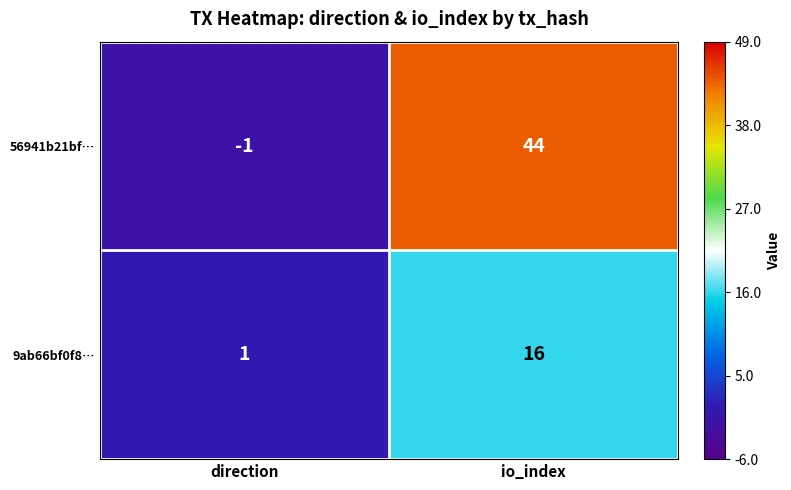

Reading right to left, what are all the values shown in this chart?

56941b21bf…: io_index=44	direction=-1
9ab66bf0f8…: io_index=16	direction=1